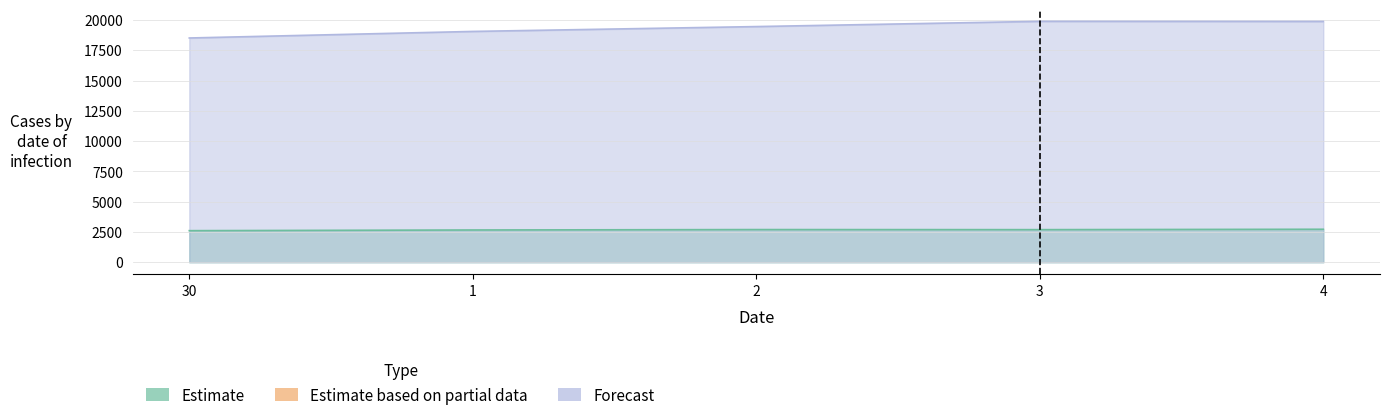

How many lines are shown in the chart?

2